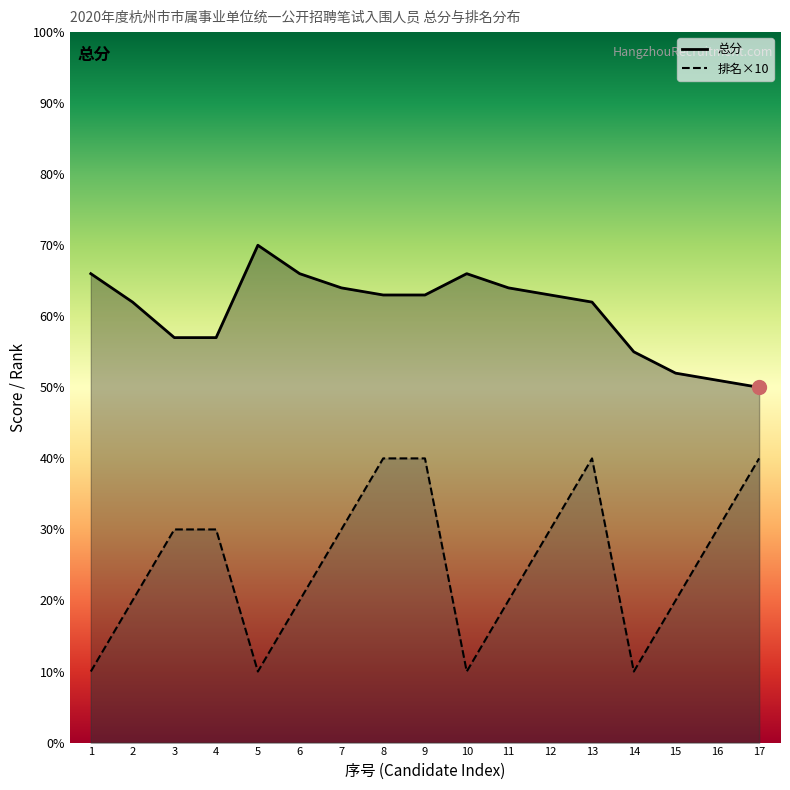

Which category has the lowest value across all series?

1